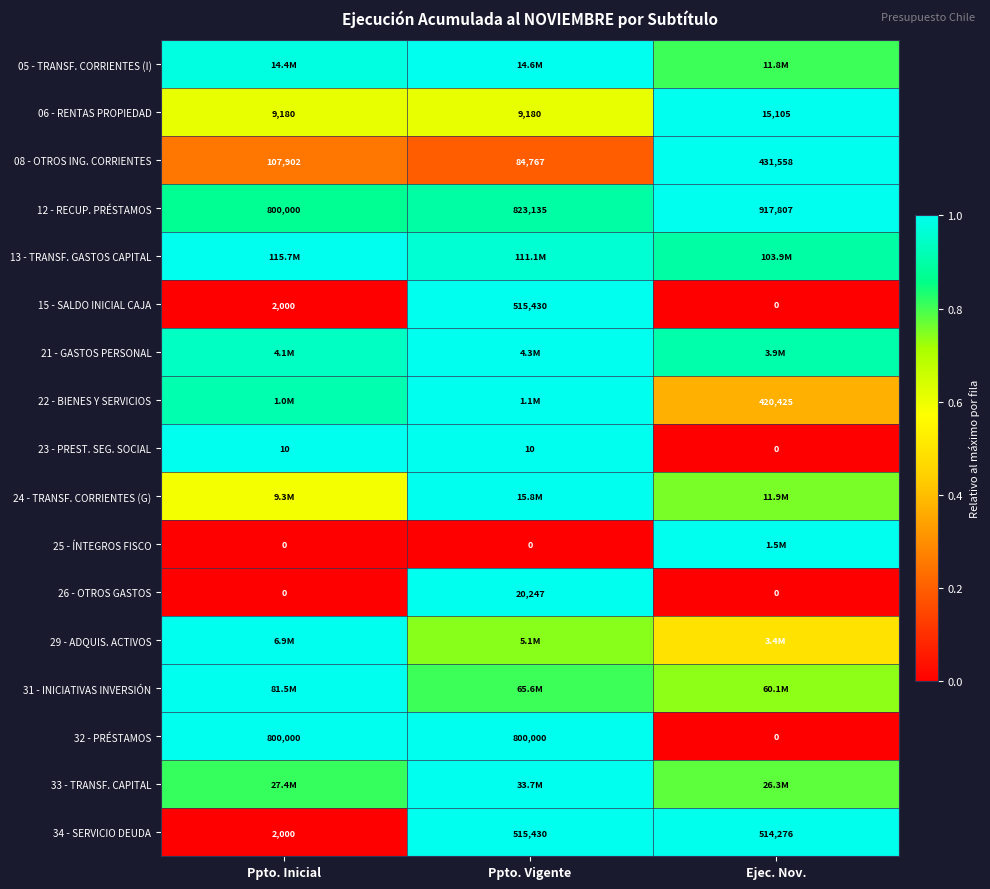

Is the value of 26 - OTROS GASTOS at Ejec. Nov. greater than the value of 08 - OTROS ING. CORRIENTES at Ppto. Vigente?

No